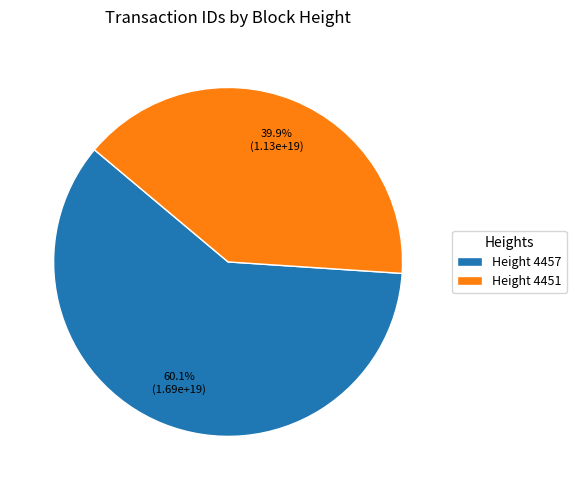

What portion of the pie excludes Height 4451?

60.1%